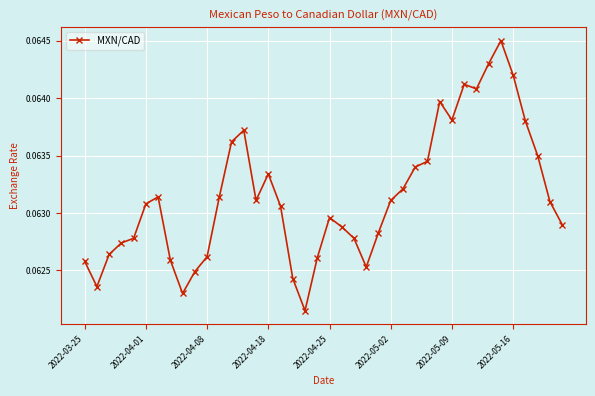

True or false: the data has more than 0 interior local peaks.

True